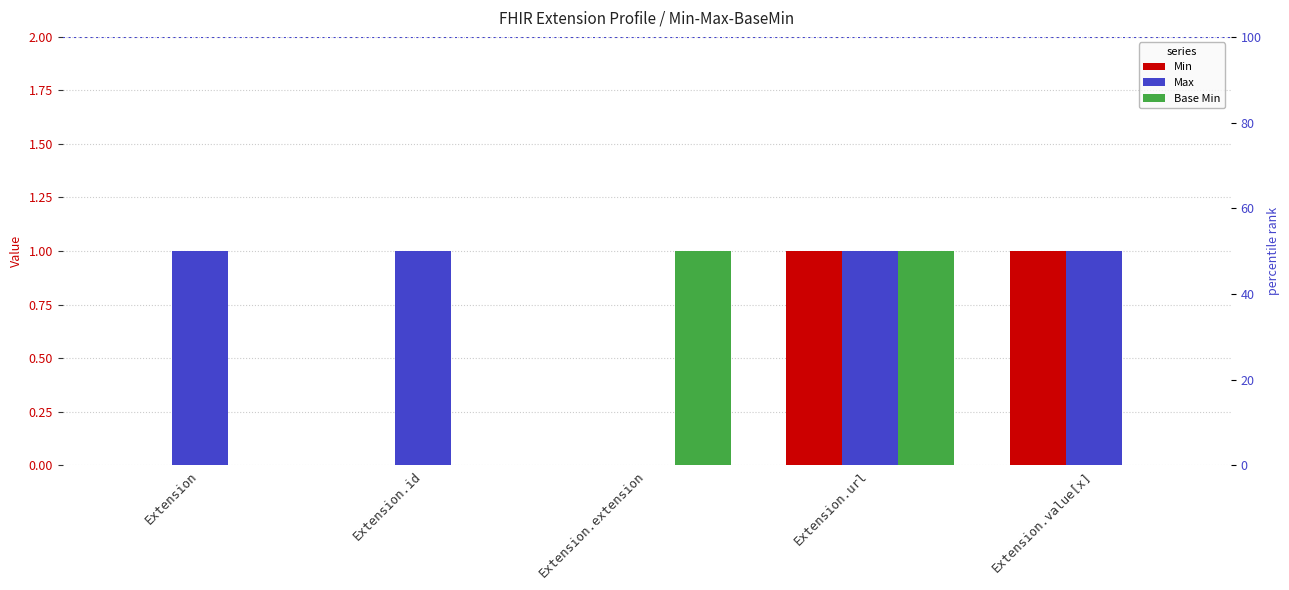

What is the sum of all Min values?

2